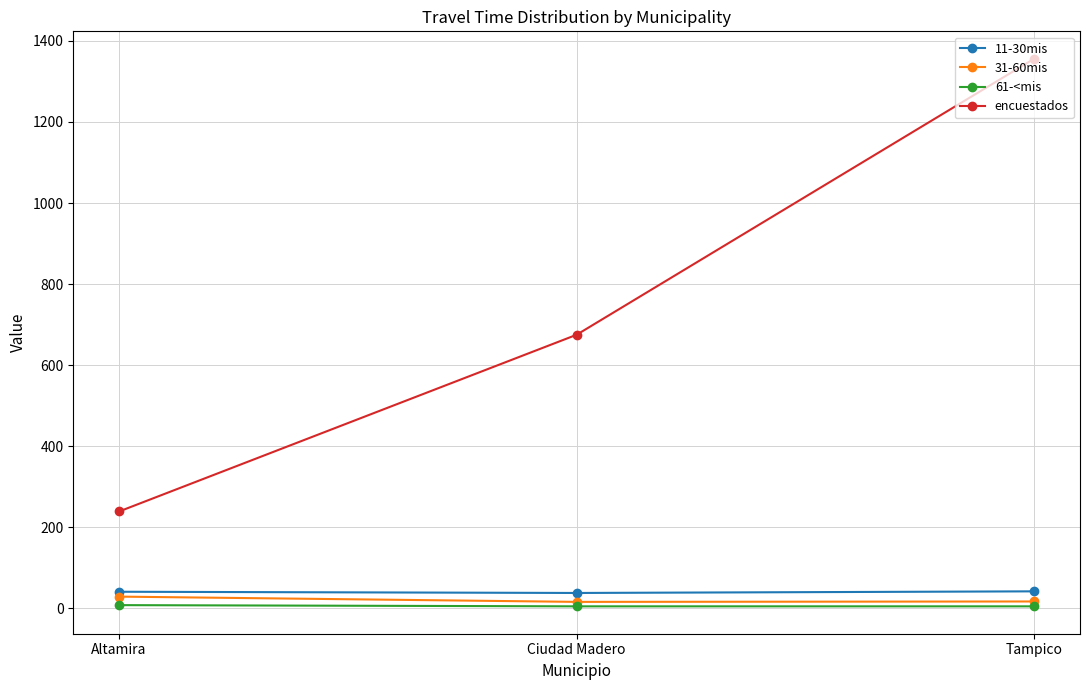

What is the greatest value displayed?

1356